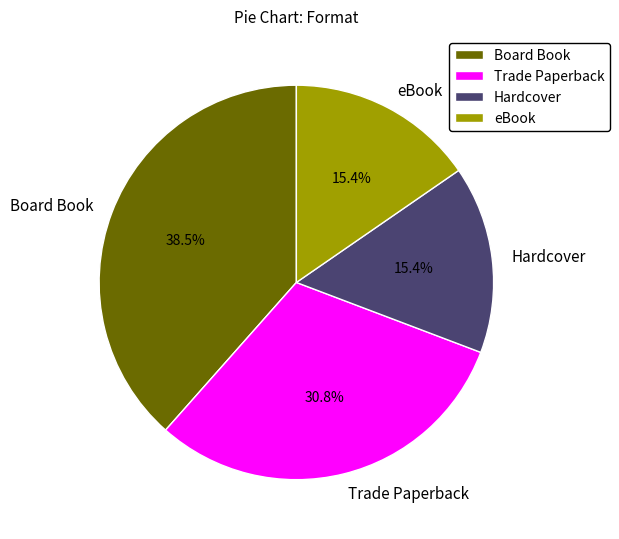

Which has a higher value, Trade Paperback or Hardcover?

Trade Paperback